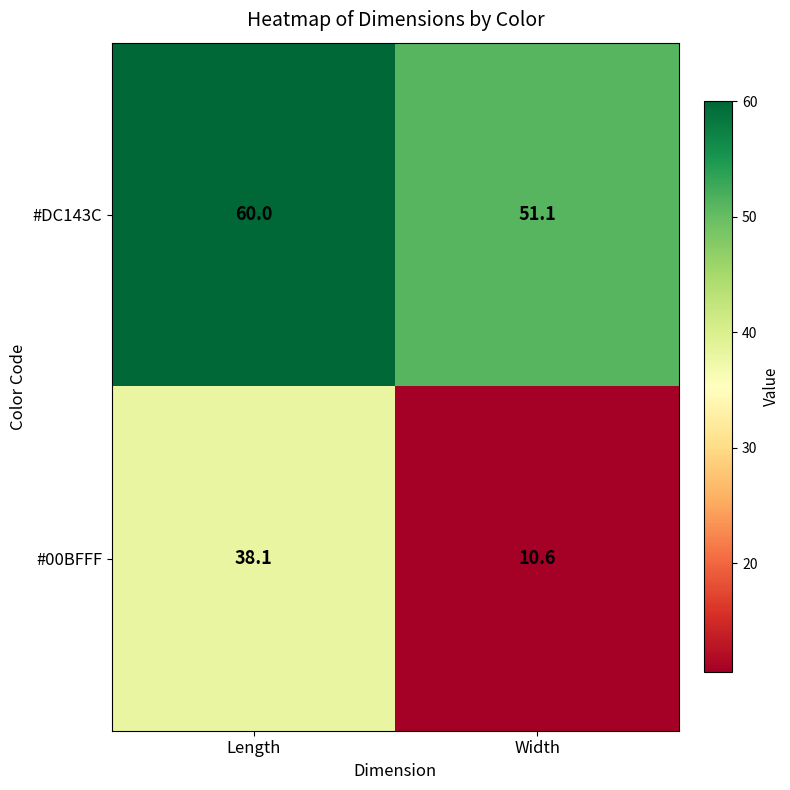

Which series has the widest spread of values?

#00BFFF